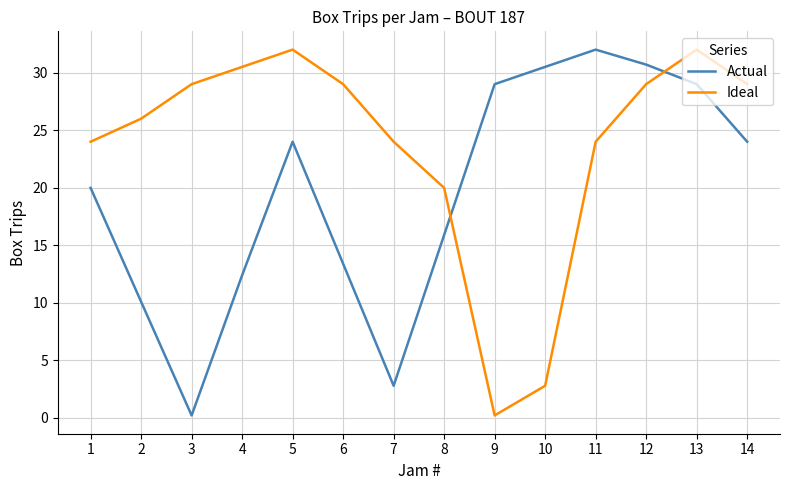

Is the value of Actual at 3 greater than the value of Ideal at 12?

No